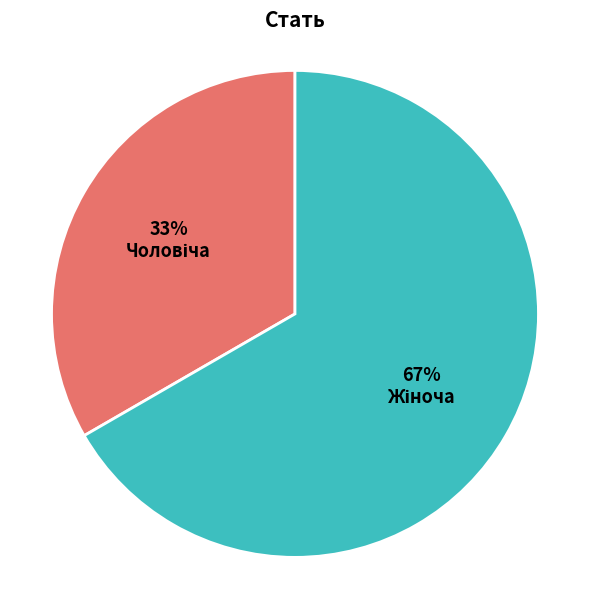

Is there any slice that represents more than half of the pie?

Yes